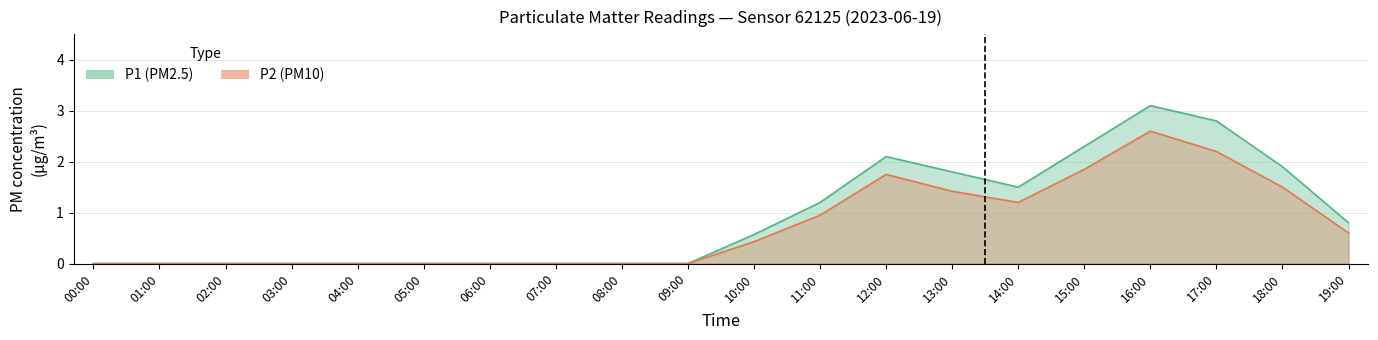

At which label does P1 reach its peak?

16:00